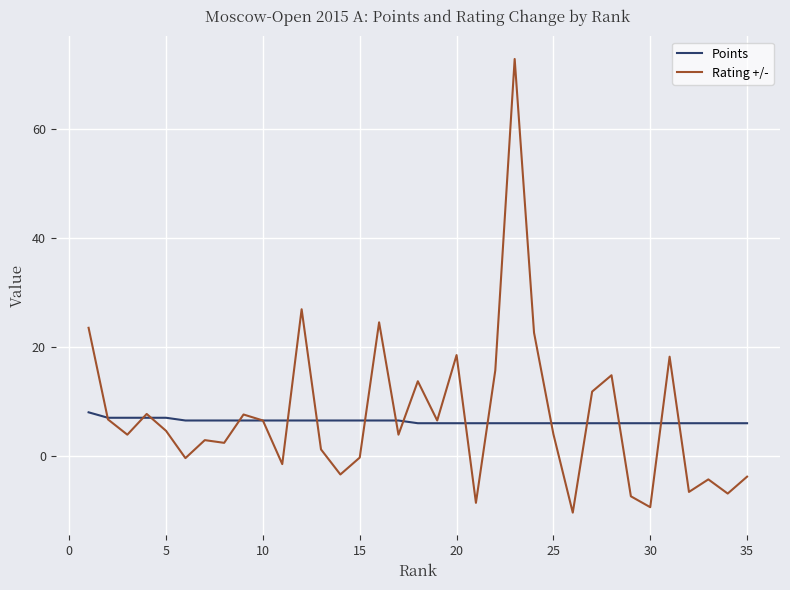

List the series in order of their peak value, highest first.

Rating +/-, Points